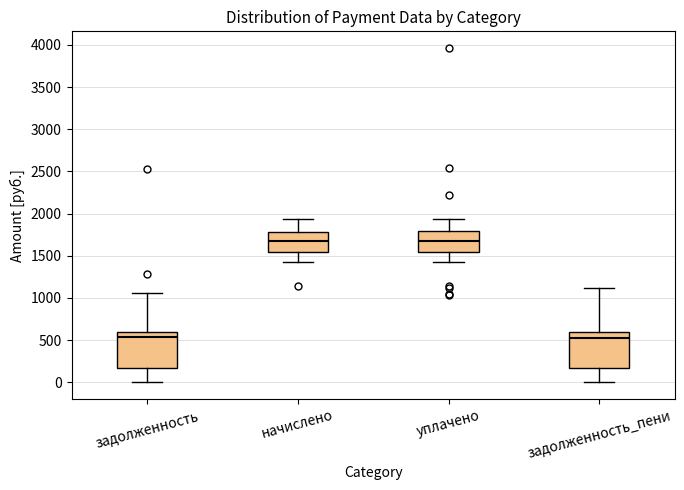

Reading left to right, transcribe this box plot: for each box, give where its median line is, the range the box spans, and where its two whiskers end, as read against the y-axis. The values are not printed on the chart, so give them approximately, as read against the axis.

задолженность: median 550, box 150 to 600, whiskers 0 to 1050
начислено: median 1650, box 1550 to 1800, whiskers 1450 to 1950
уплачено: median 1650, box 1550 to 1800, whiskers 1450 to 1950
задолженность_пени: median 500, box 150 to 600, whiskers 0 to 1100